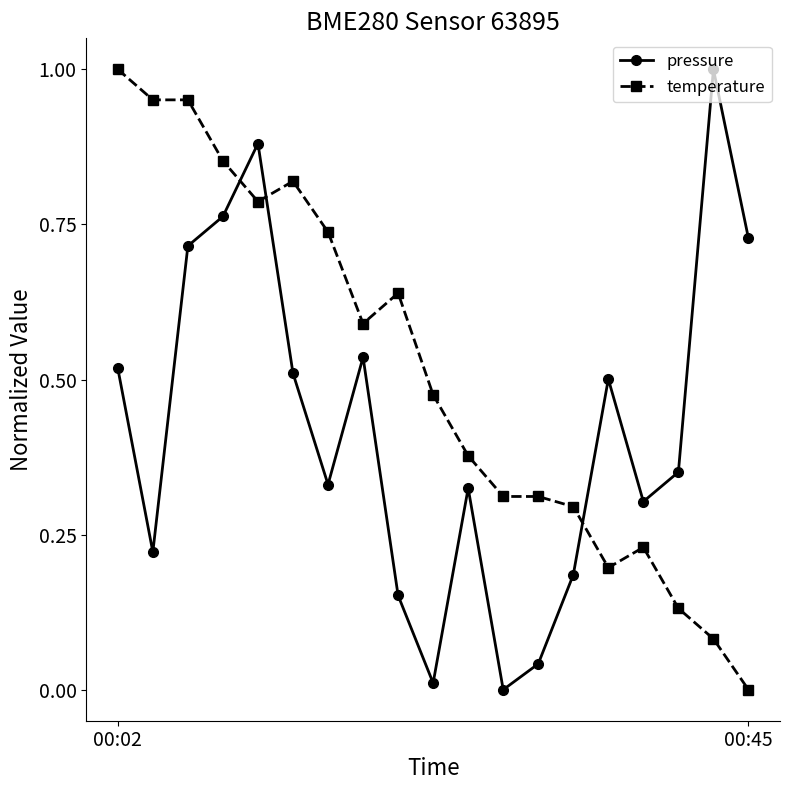

How many interior local peaks does the pressure series have?

5